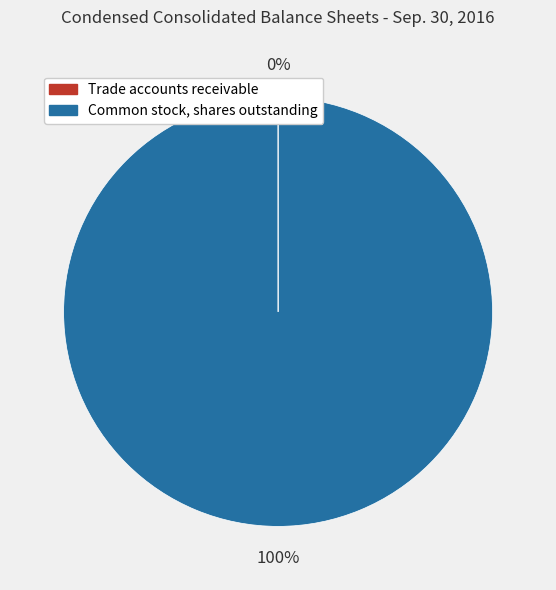

True or false: Common stock, shares outstanding accounts for 100% of the total.

True